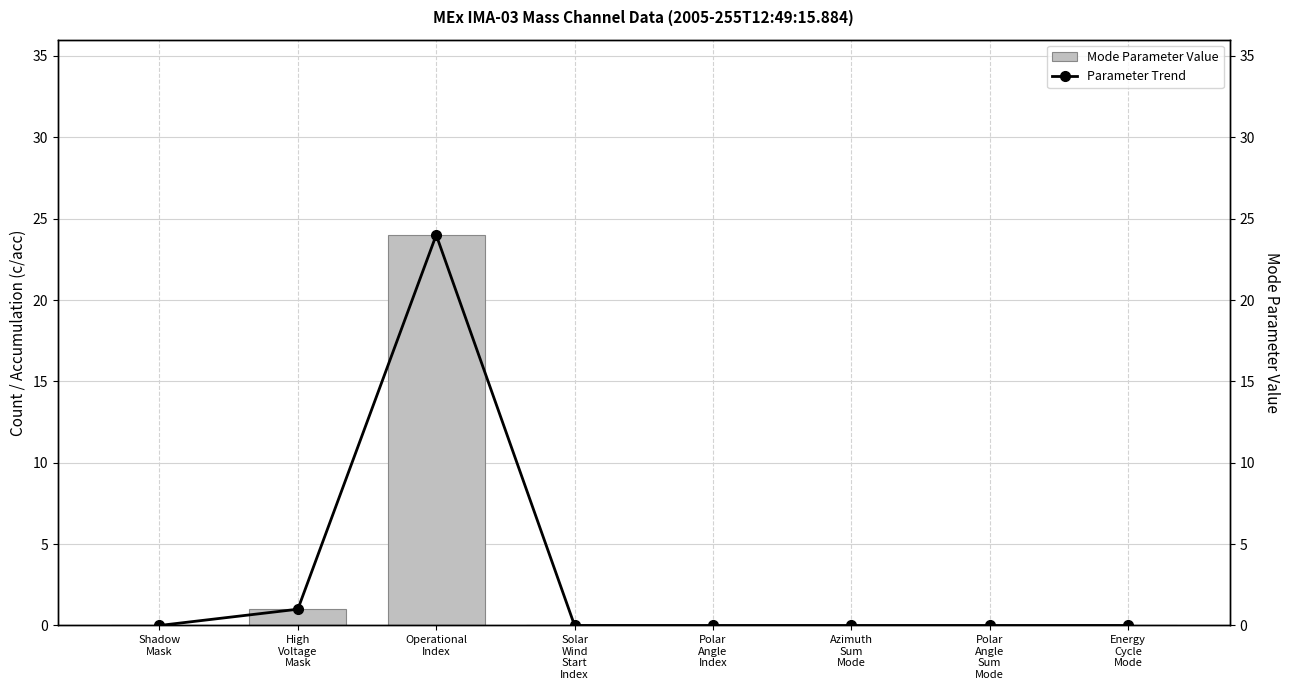

True or false: Parameter Trend has a value of 10 at Operational
Index.

False